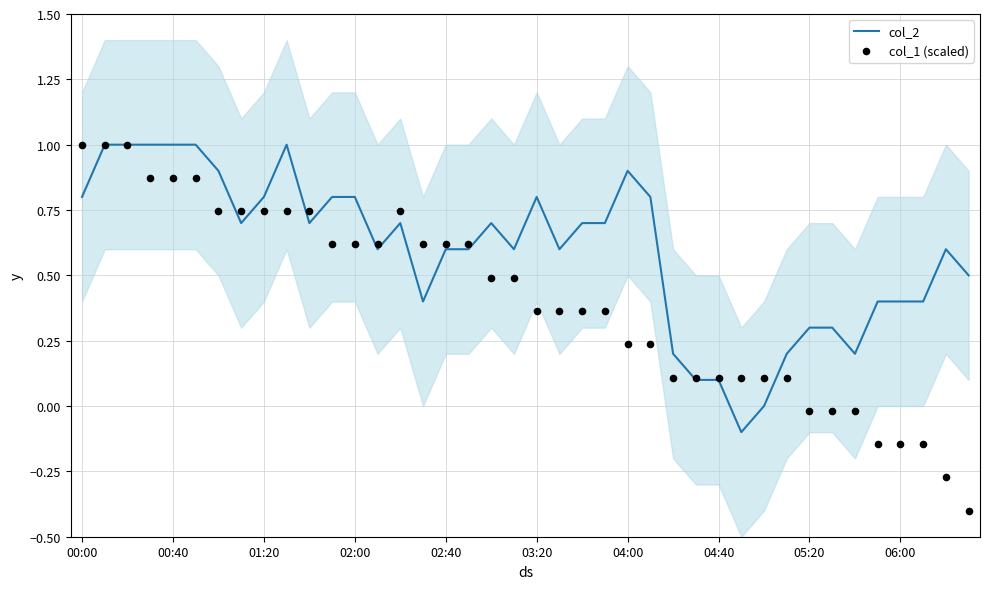

What is the total value across all series at 31?

0.3